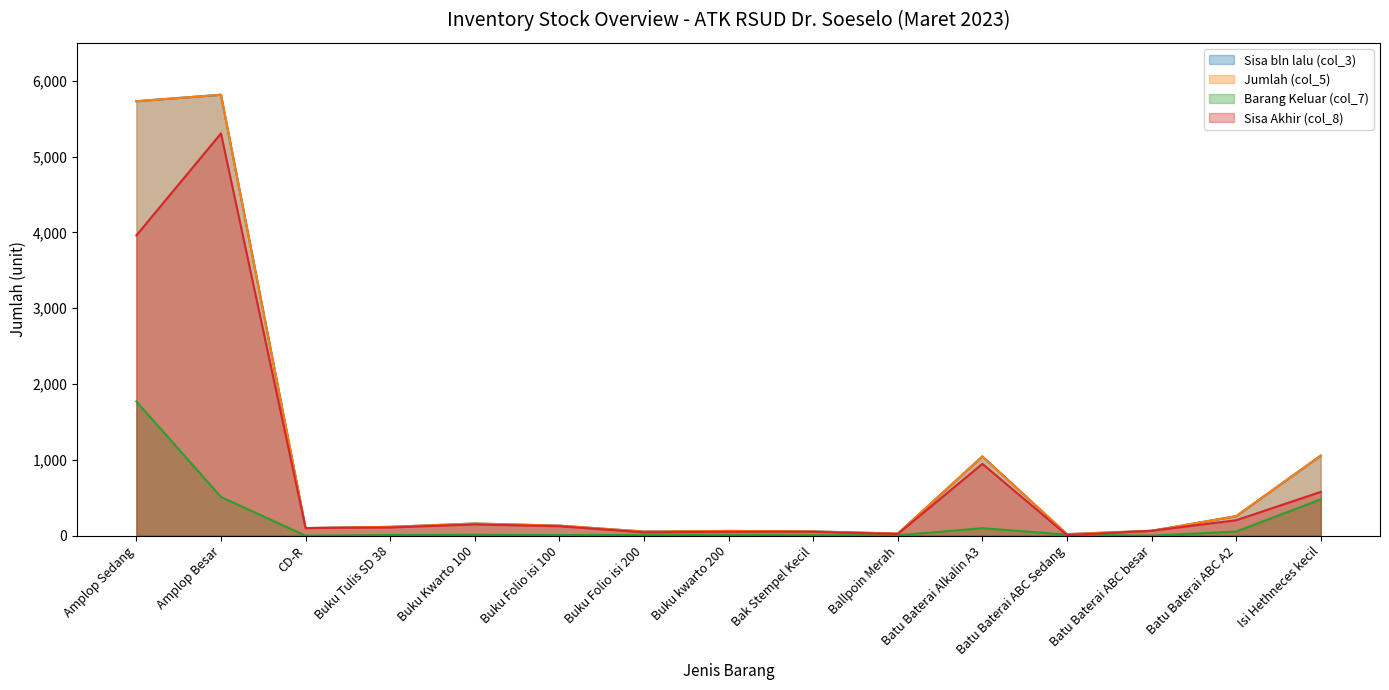

In Jumlah (col_5), how many points are lower than both neighbors (excluding endpoints)?

4